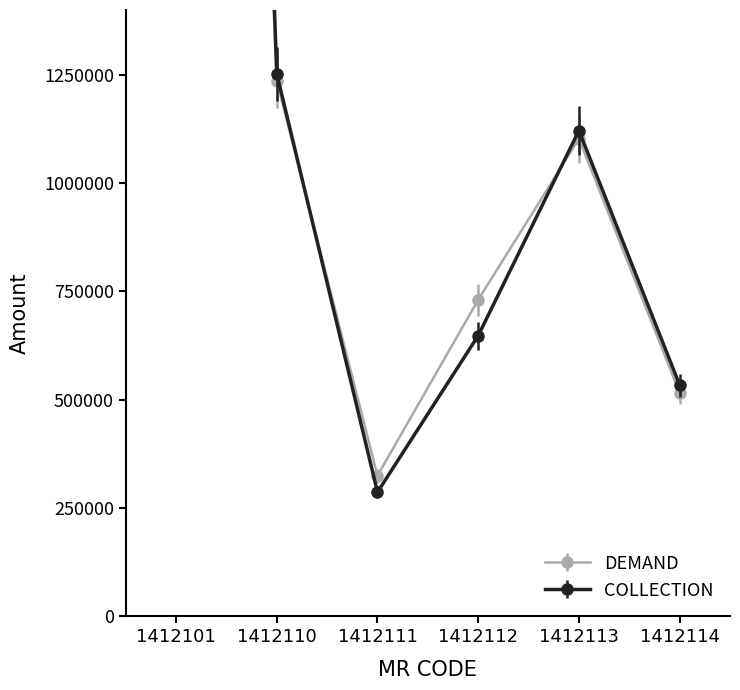

What value does the COLLECTION series have at 1412113, to the nearest 10?

1121570